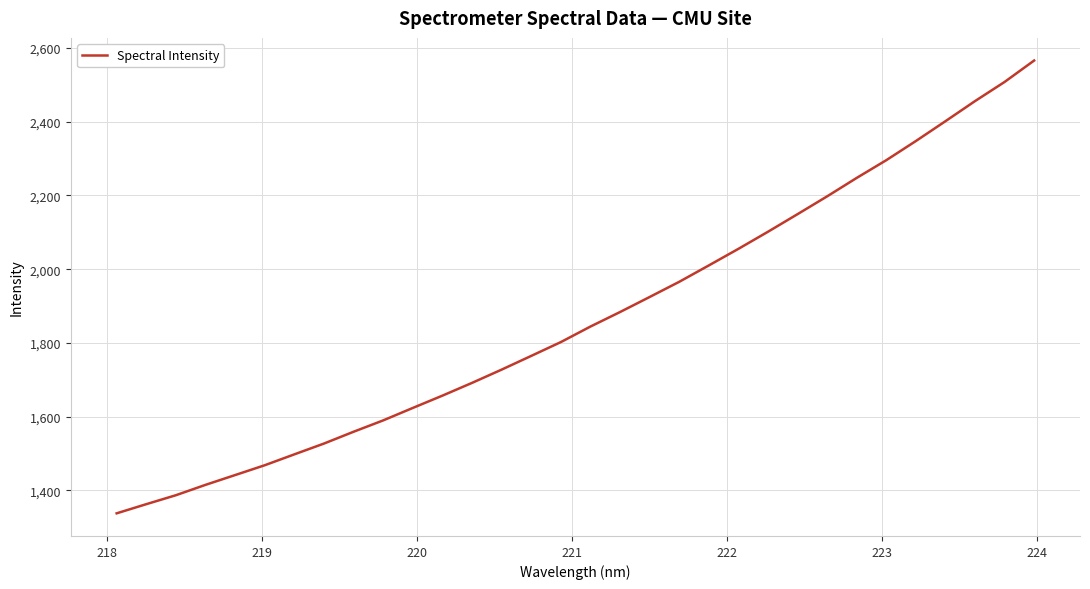

How many categories are shown in the chart?

32